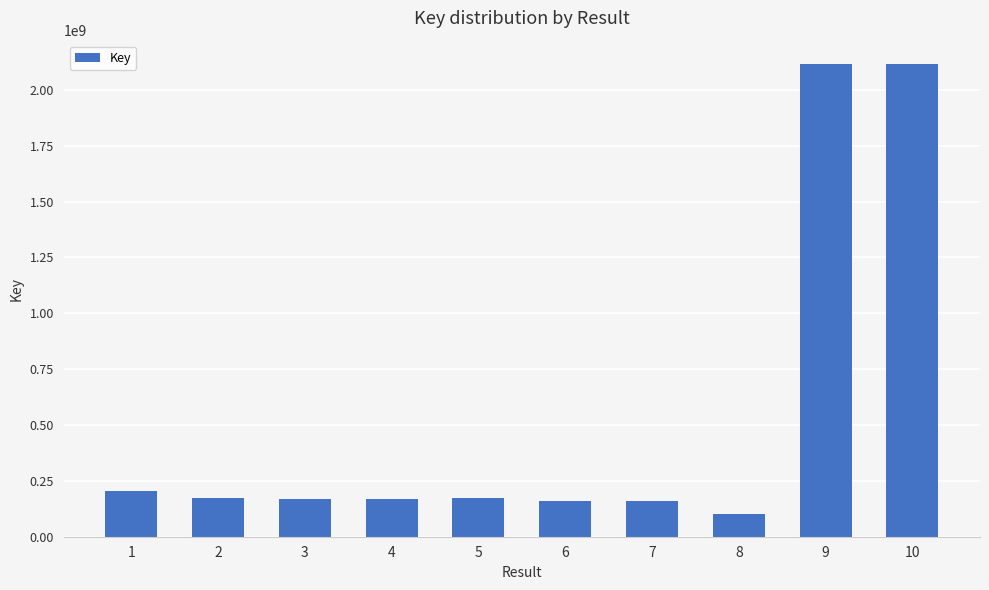

What is the difference between the second highest and minimum values?

2013274255